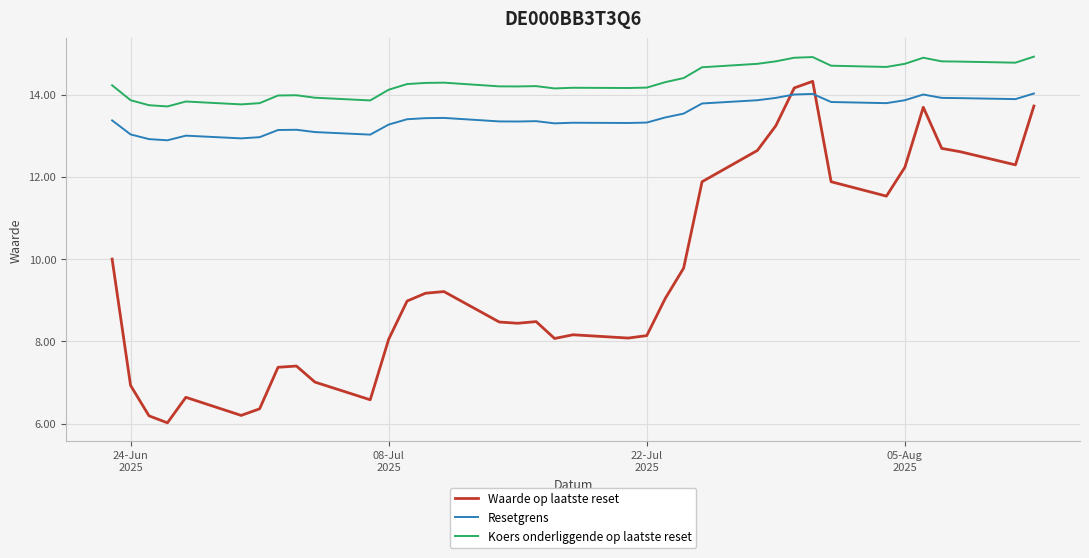

True or false: Koers onderliggende op laatste reset and Resetgrens intersect in this chart.

False